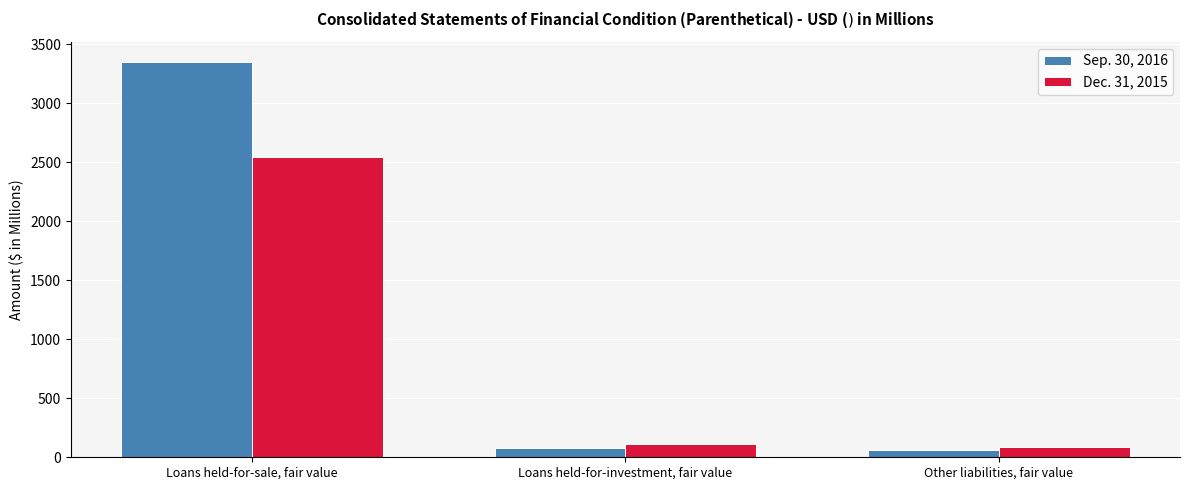

Reading right to left, what are all the values shown in this chart?

Sep. 30, 2016: Other liabilities, fair value=60	Loans held-for-investment, fair value=80	Loans held-for-sale, fair value=3352
Dec. 31, 2015: Other liabilities, fair value=84	Loans held-for-investment, fair value=111	Loans held-for-sale, fair value=2541